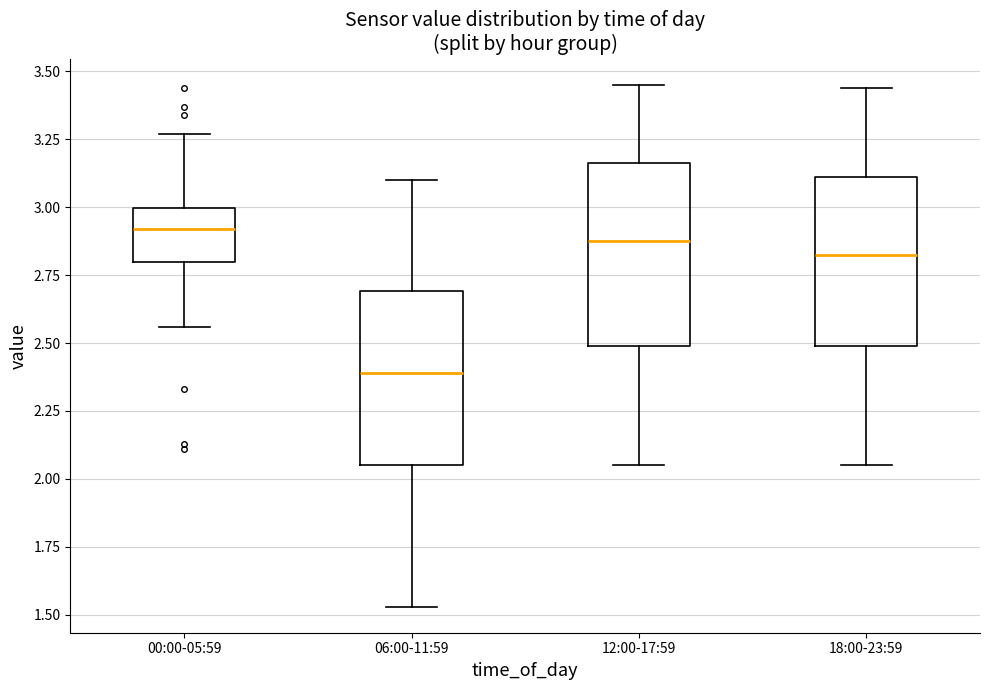

Reading left to right, transcribe this box plot: for each box, give where its median line is, the range the box spans, and where its two whiskers end, as read against the y-axis. The values are not printed on the chart, so give them approximately, as read against the axis.

00:00-05:59: median 2.90, box 2.80 to 3.00, whiskers 2.55 to 3.25
06:00-11:59: median 2.40, box 2.05 to 2.70, whiskers 1.55 to 3.10
12:00-17:59: median 2.90, box 2.50 to 3.15, whiskers 2.05 to 3.45
18:00-23:59: median 2.85, box 2.50 to 3.10, whiskers 2.05 to 3.45